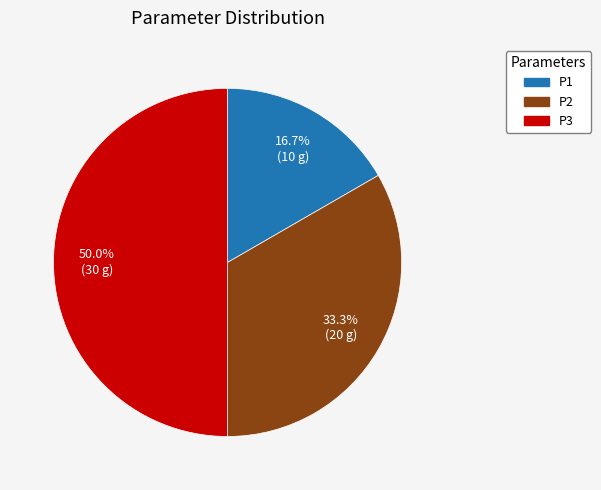

Rank the categories by value from highest to lowest.

P3, P2, P1